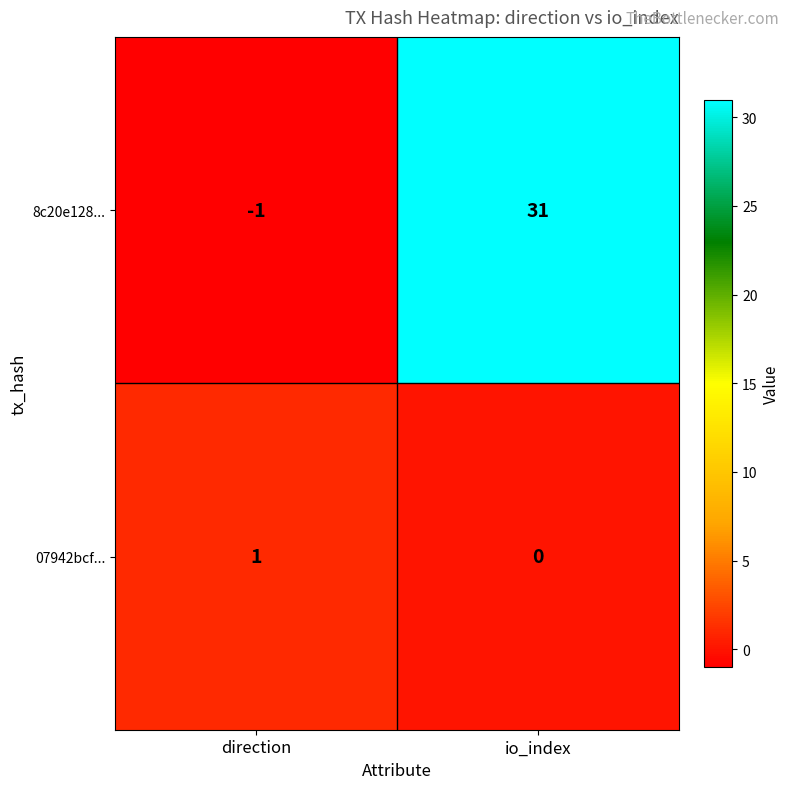

Is it true that 07942bcf... equals 0 at io_index?

True